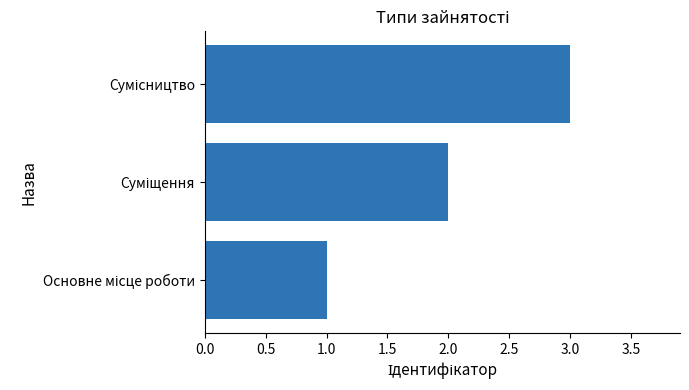

What is the greatest value displayed?

3